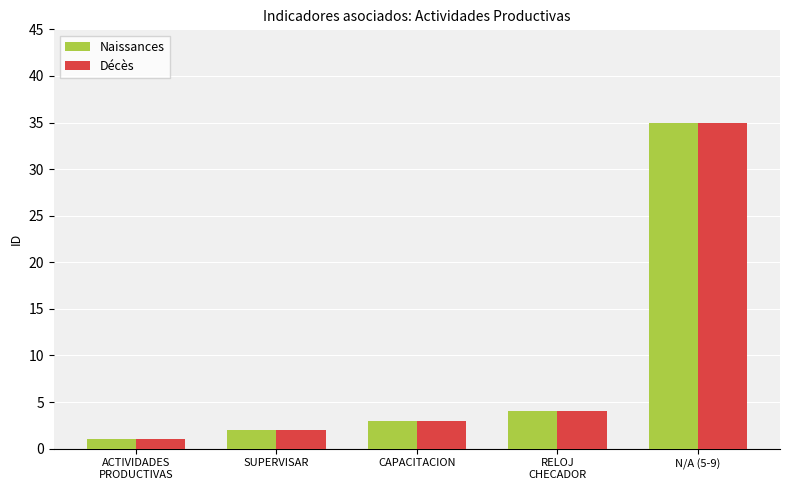

What is the sum of the Naissances values at ACTIVIDADES
PRODUCTIVAS and N/A (5-9)?

36